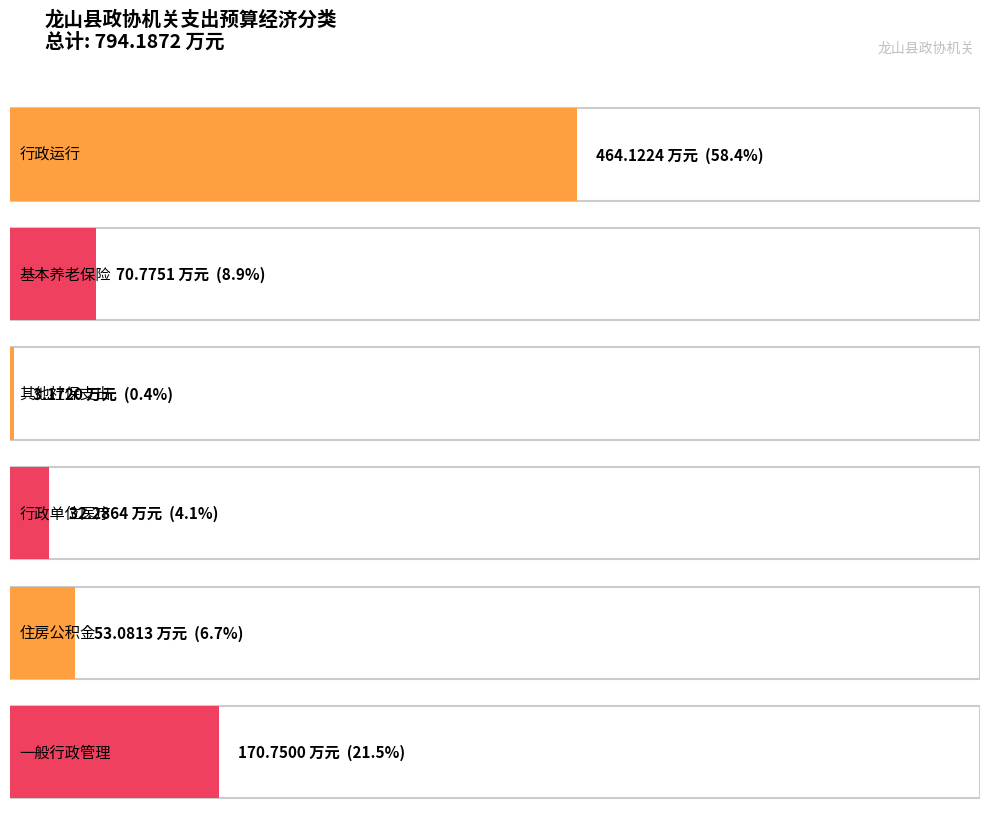

What is the ratio of the value at 行政单位医疗 to the value at 一般行政管理事务?

0.2